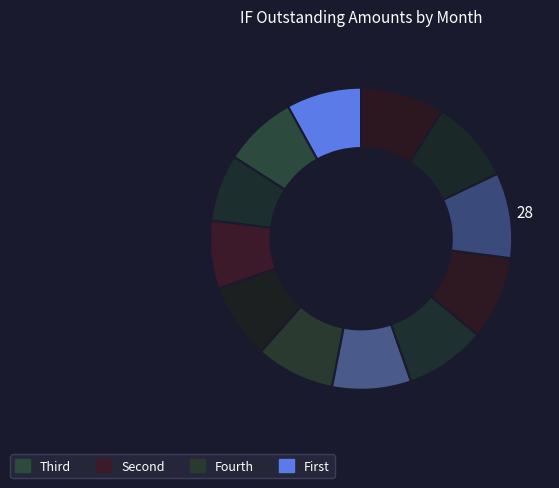

How many segments does this pie chart have?

12